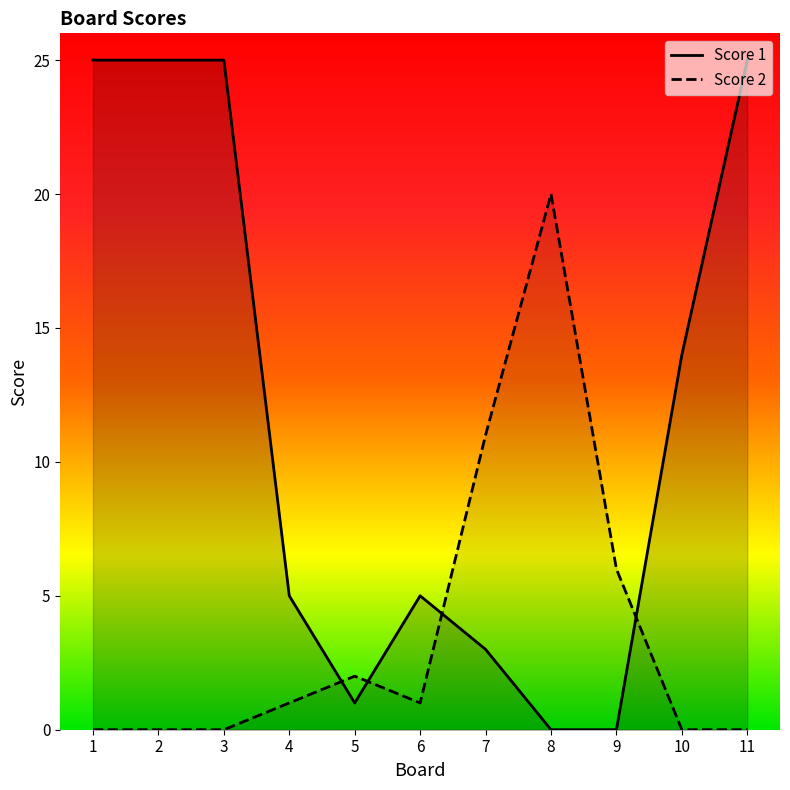

Where is the first local maximum for Score 1?

6